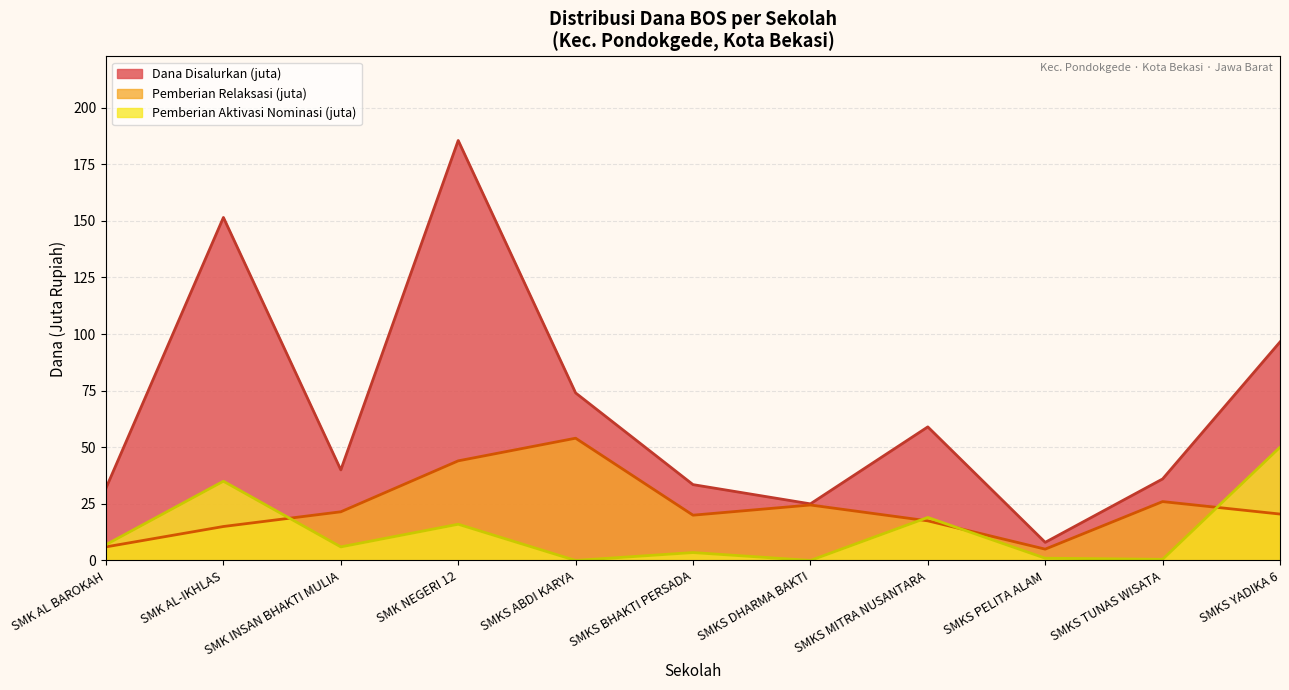

At SMK AL-IKHLAS, list the series in order from smallest to largest.

Pemberian Relaksasi (juta), Pemberian Aktivasi Nominasi (juta), Dana Disalurkan (juta)